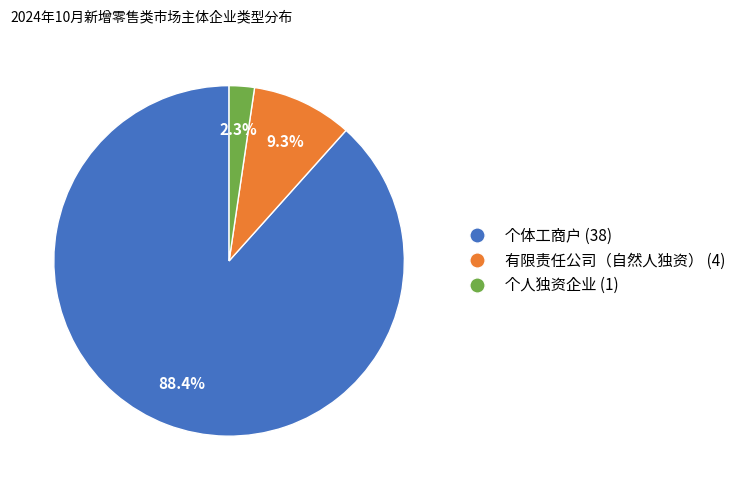

Do 个人独资企业 and 有限责任公司（自然人独资） together represent more than half of the pie?

No